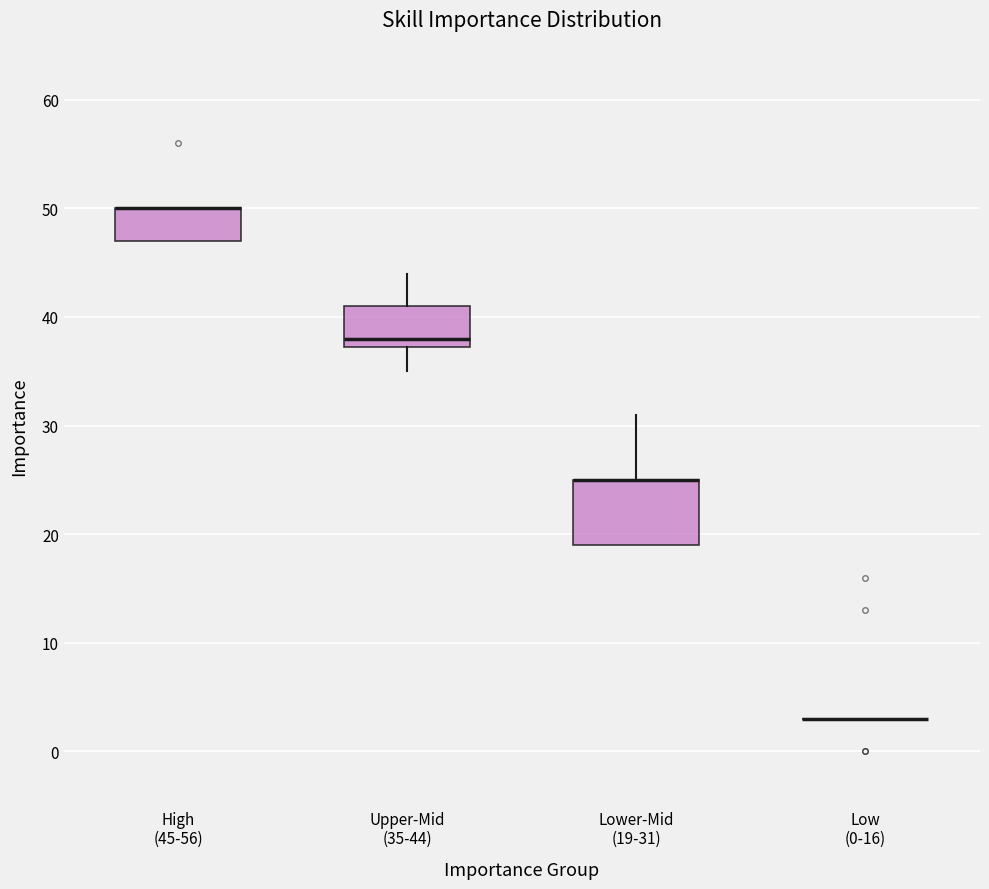

Reading left to right, transcribe this box plot: for each box, give where its median line is, the range the box spans, and where its two whiskers end, as read against the y-axis. The values are not printed on the chart, so give them approximately, as read against the axis.

High (45-56): median 50 (drawn on the box's upper edge), box 47 to 50, whiskers 47 to 50
Upper-Mid (35-44): median 38, box 37 to 41, whiskers 35 to 44
Lower-Mid (19-31): median 25 (drawn on the box's upper edge), box 19 to 25, whiskers 19 to 31
Low (0-16): box collapsed to a line at 3, whiskers 3 to 3